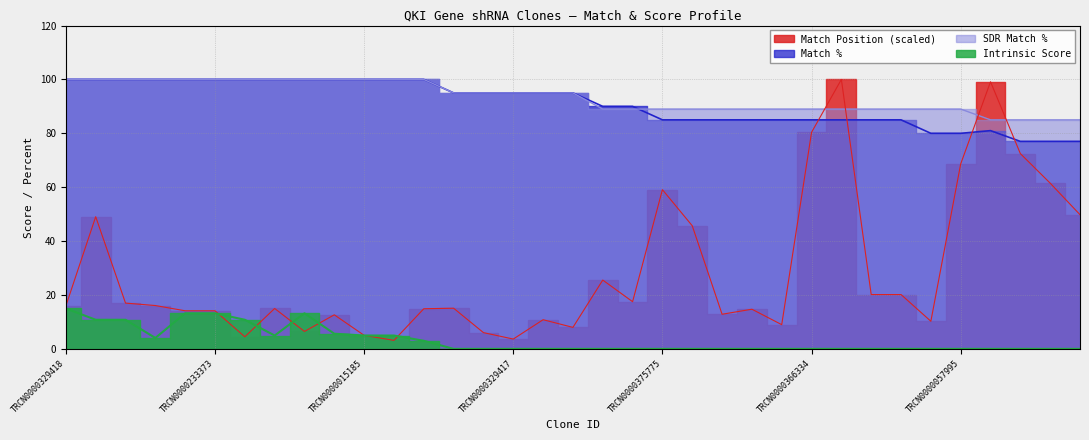

What is the total value across all series at TRCN0000181956?

196.5